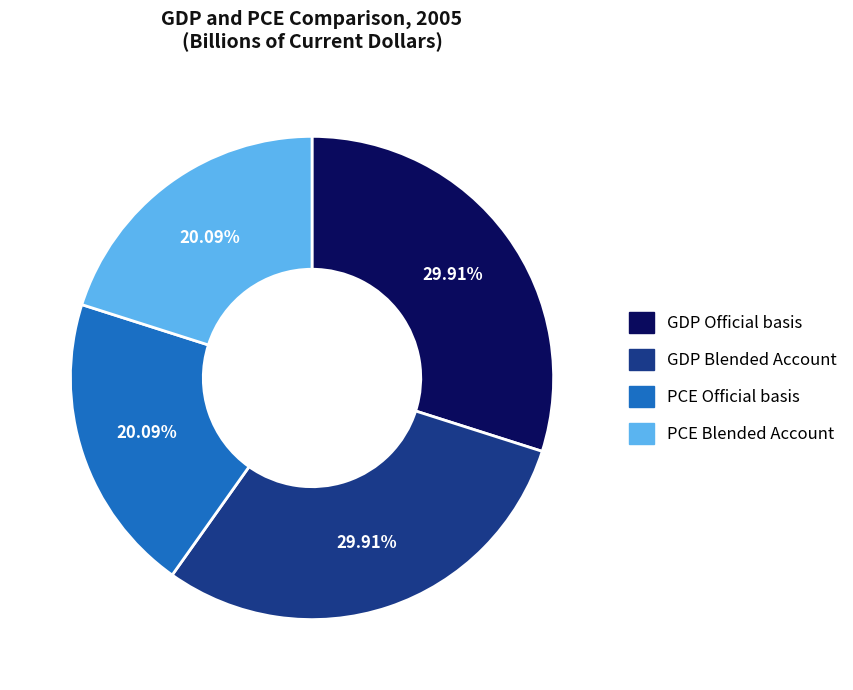

How many slices are in this pie chart?

4